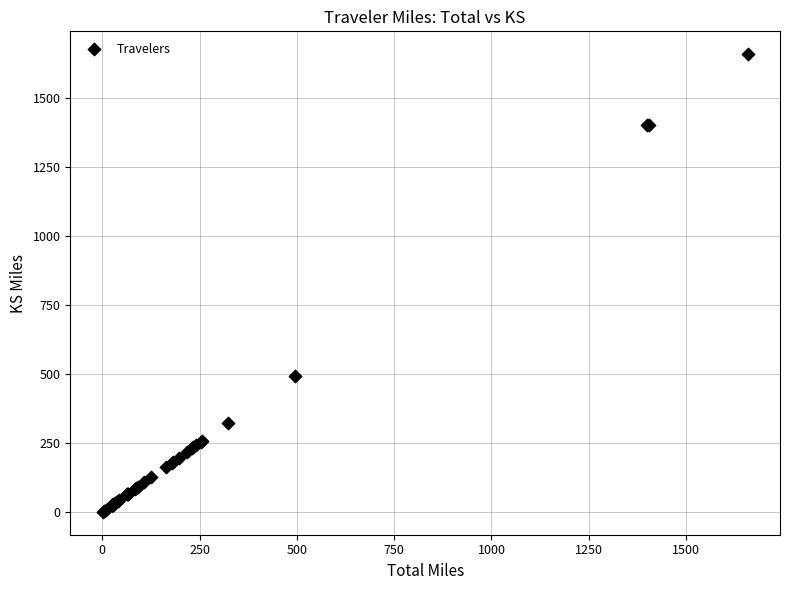

What Y value in the scatter plot is closest to 829?

494.5